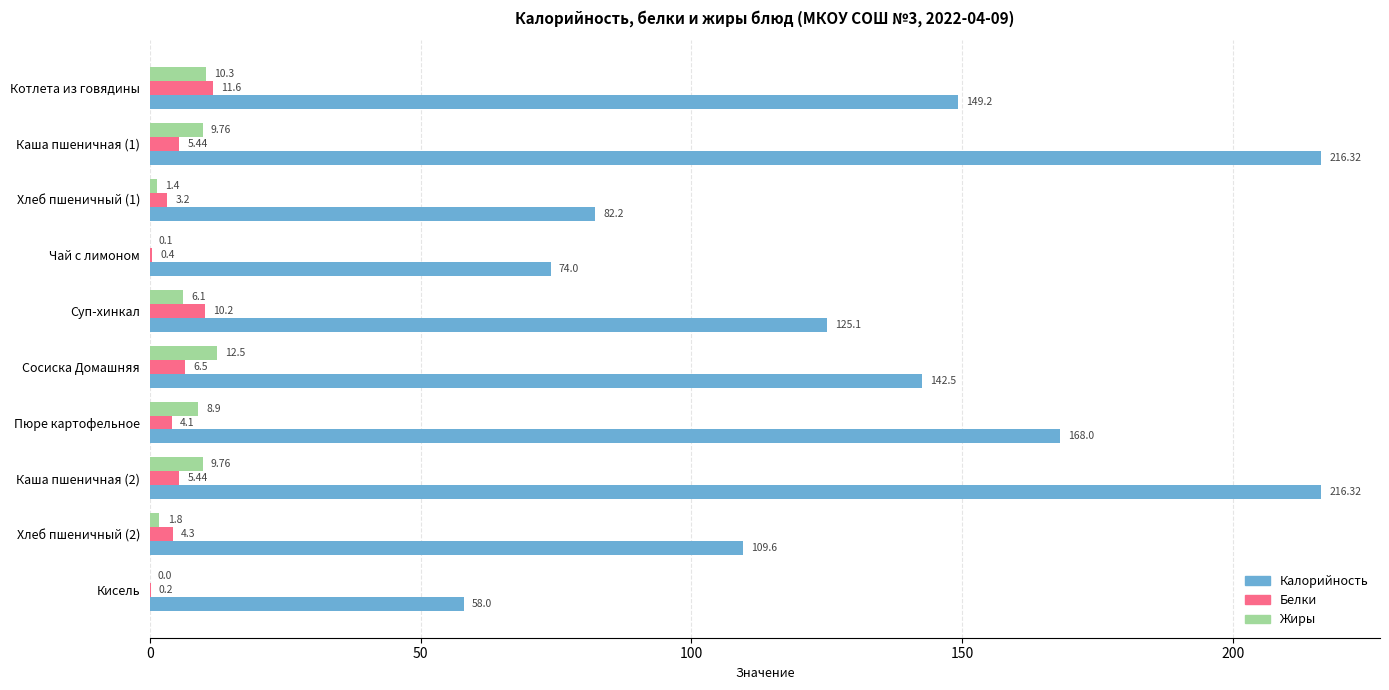

Which category has the highest value in the Жиры series?

Сосиска Домашняя